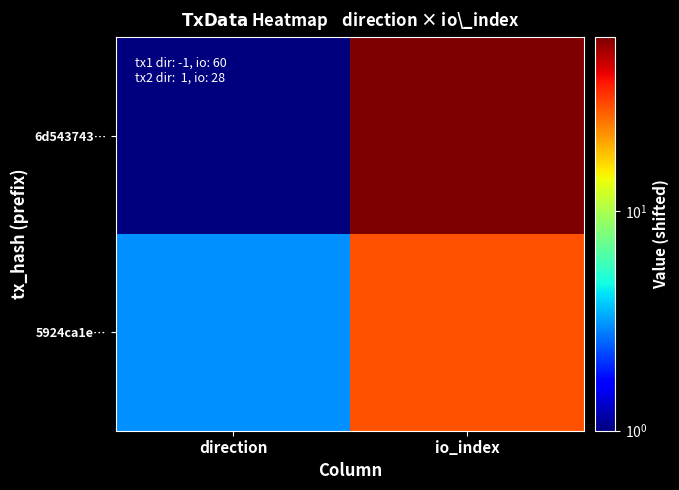

Reading left to right, list all the values displayed in this chart.

6d543743…: direction=1	io_index=62
5924ca1e…: direction=3	io_index=30